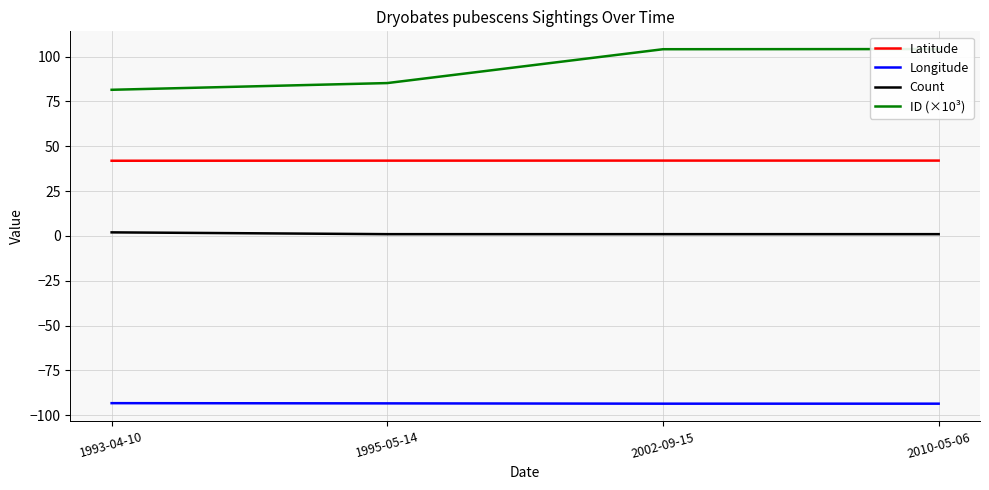

Is the value of Latitude at 2010-05-06 greater than the value of Count at 1993-04-10?

Yes